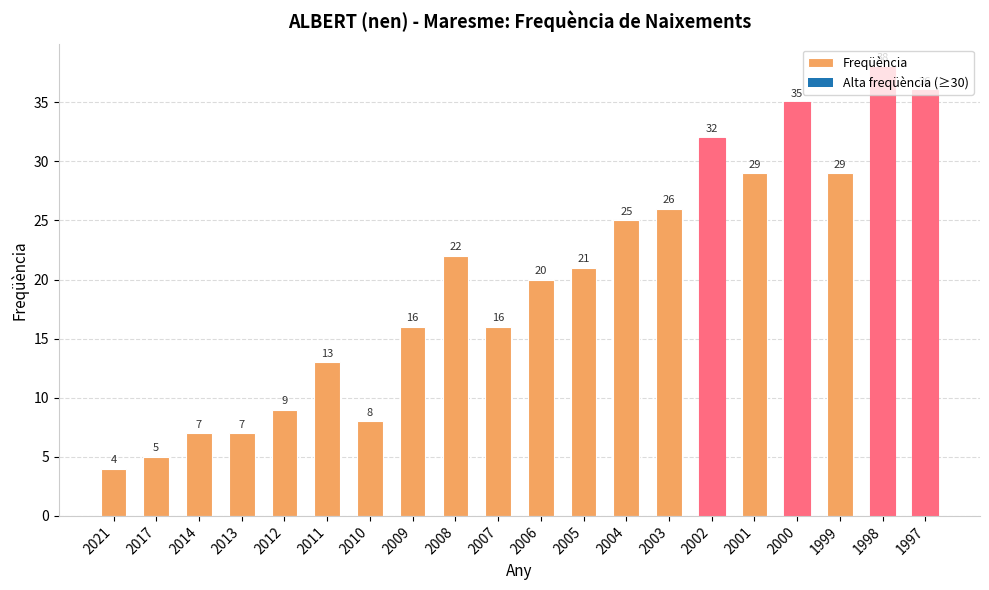

Reading left to right, extract all data points from this chart.

4	5	7	7	9	13	8	16	22	16	20	21	25	26	32	29	35	29	38	36